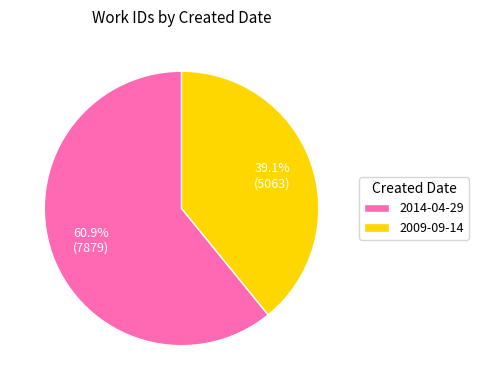

The 2014-04-29 slice represents 69% of the pie. True or false?

False